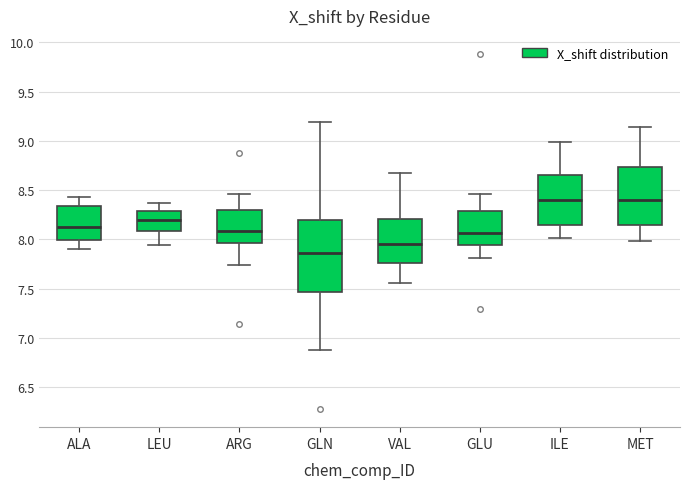

Reading left to right, read every box against the y-axis: the position of its median line, the range the box covers, and the ends of its whiskers. The values are not printed on the chart, so give them approximately, as read against the axis.

ALA: median 8.15, box 8.00 to 8.35, whiskers 7.90 to 8.45
LEU: median 8.20, box 8.10 to 8.30, whiskers 7.95 to 8.35
ARG: median 8.10, box 7.95 to 8.30, whiskers 7.75 to 8.45
GLN: median 7.85, box 7.45 to 8.20, whiskers 6.85 to 9.20
VAL: median 7.95, box 7.75 to 8.20, whiskers 7.55 to 8.70
GLU: median 8.05, box 7.95 to 8.30, whiskers 7.80 to 8.45
ILE: median 8.40, box 8.15 to 8.65, whiskers 8.00 to 9.00
MET: median 8.40, box 8.15 to 8.75, whiskers 8.00 to 9.15